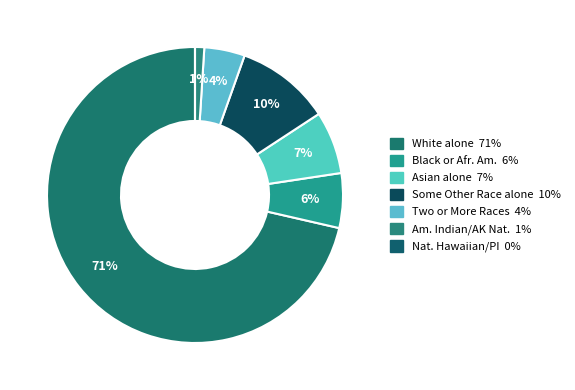

Which slice is the largest?

White alone